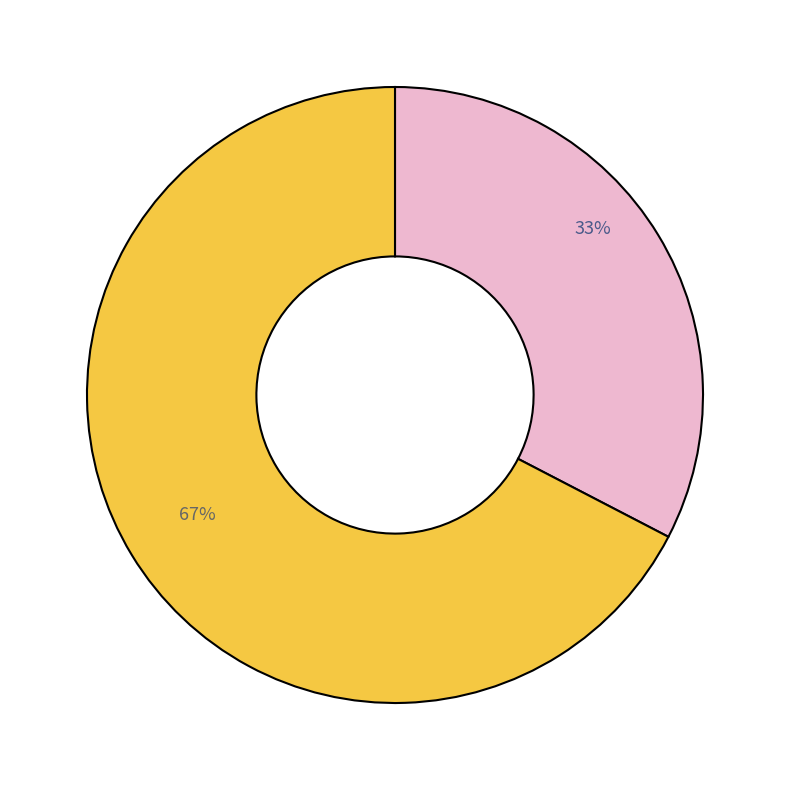

Does any single category account for the majority?

Yes